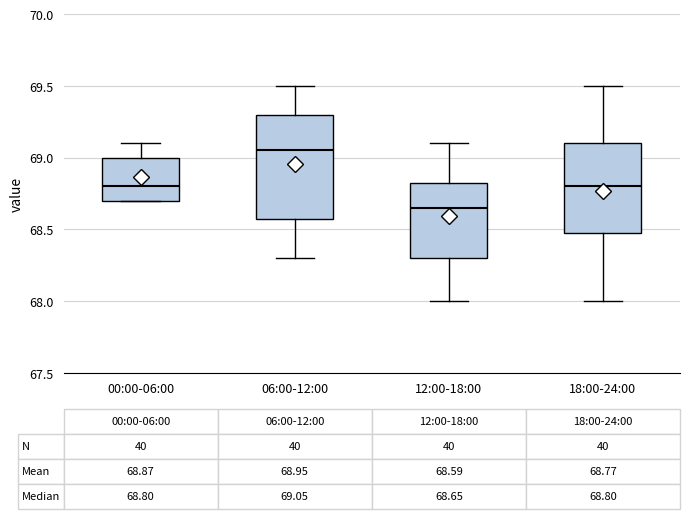

Which box's median line is the lowest?

12:00-18:00